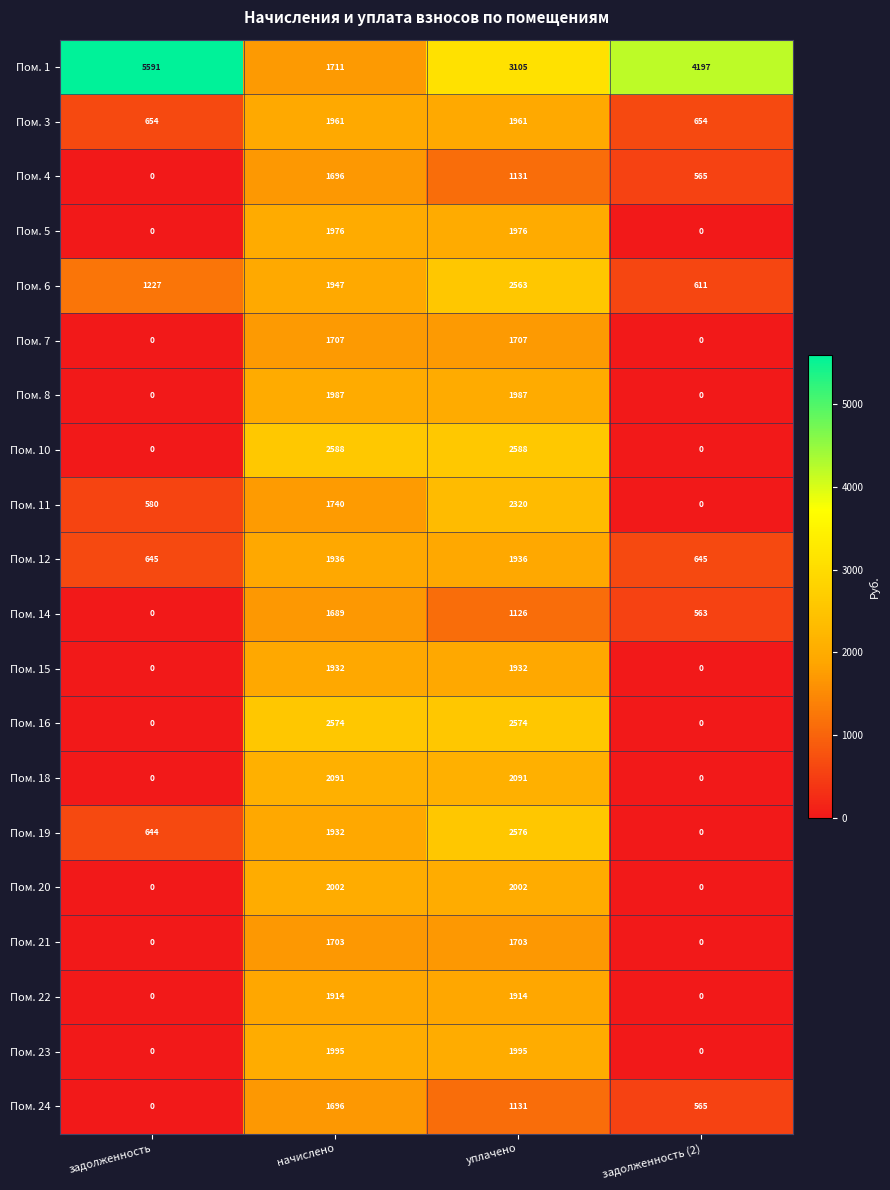

How many Пом. 7 values are between 0 and 1707?

4